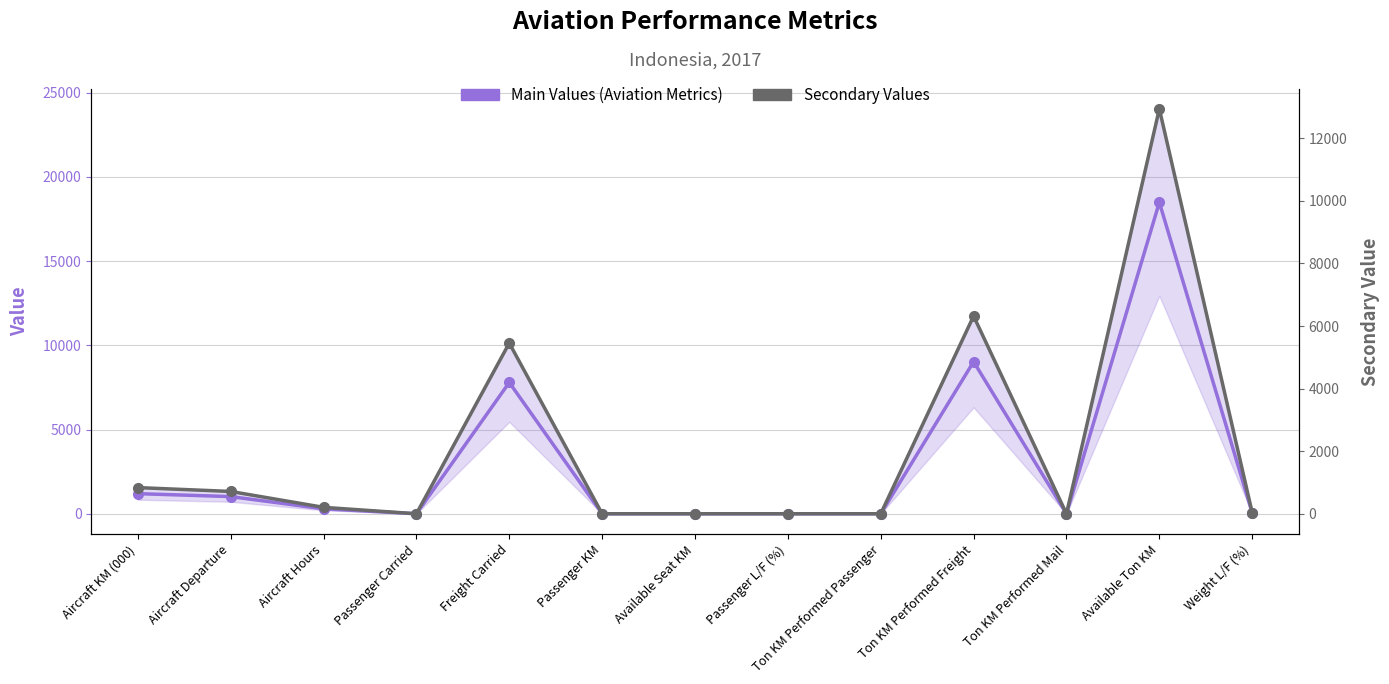

At which category does the chart reach its peak across all series?

Available Ton KM